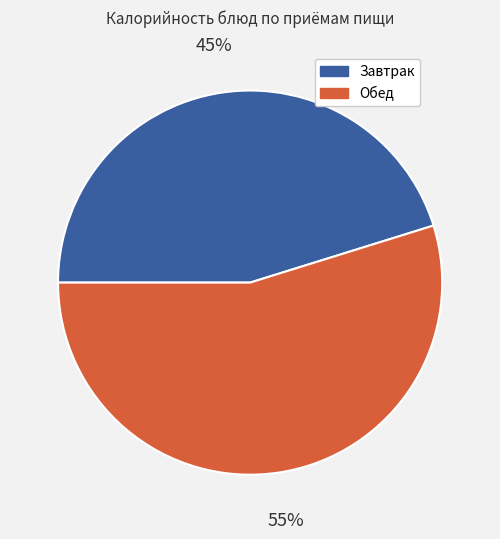

To the nearest percent, what is the average slice percentage?

50%